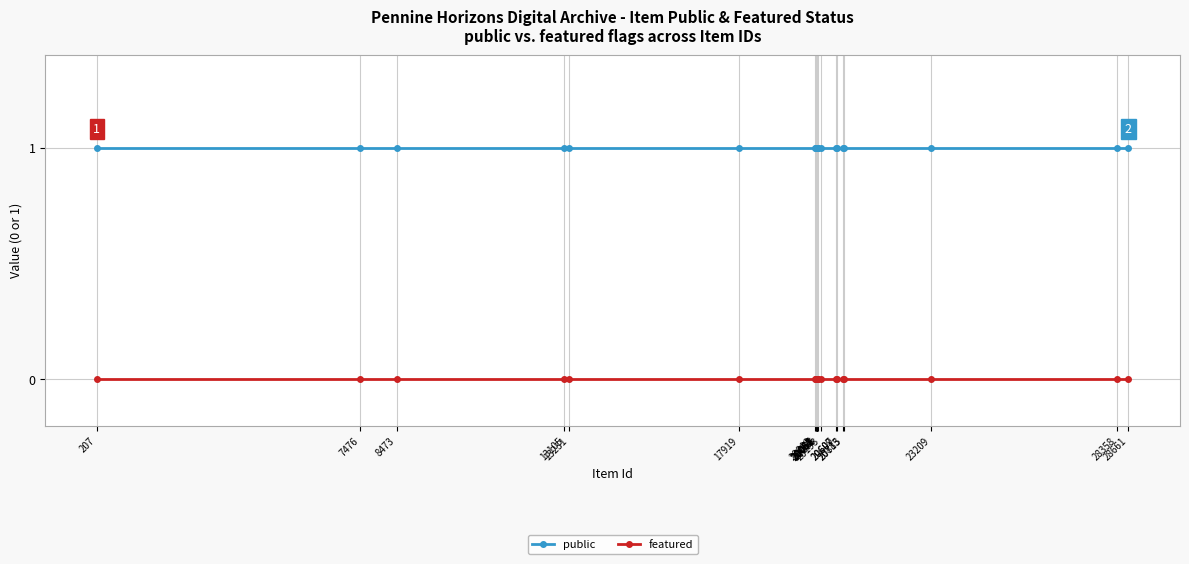

Reading left to right, list all the values displayed in this chart.

public: 1	1	1	1	1	1	1	1	1	1	1	1	1	1	1	1	1	1	1	1	1	1	1
featured: 0	0	0	0	0	0	0	0	0	0	0	0	0	0	0	0	0	0	0	0	0	0	0